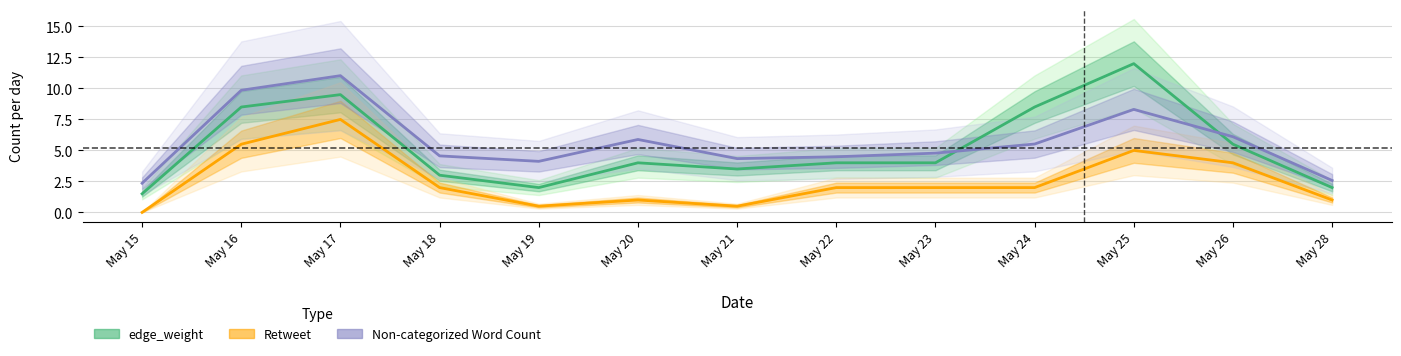

Between May 24 and May 21, which is larger?

May 24